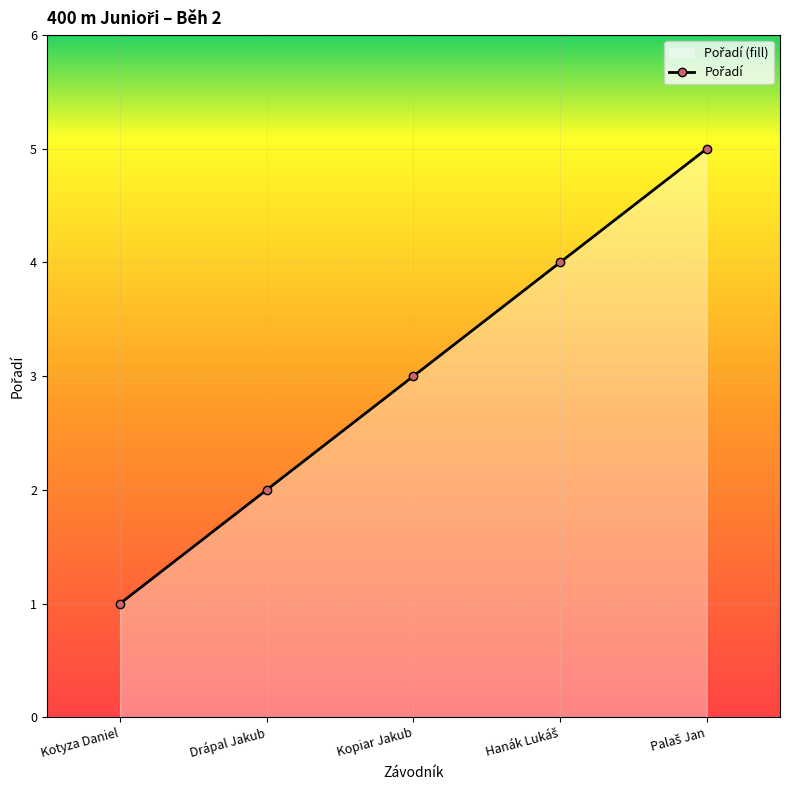

What is the sum of all values?

15